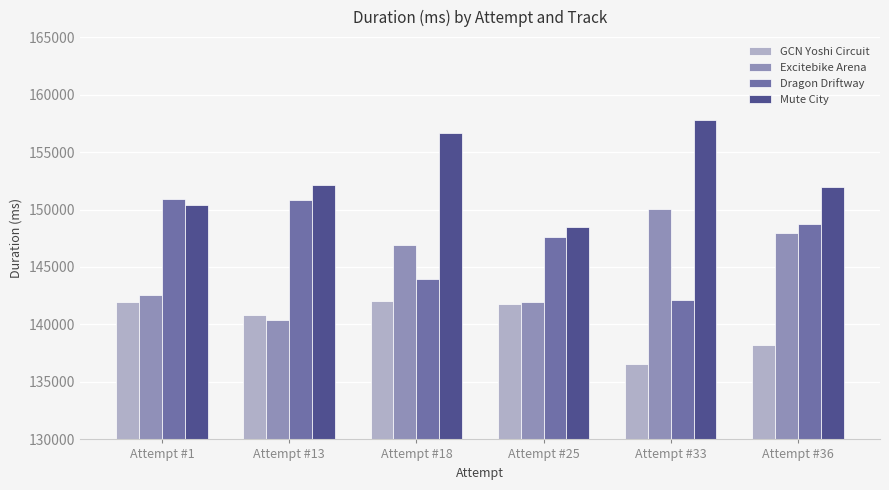

Is the value of Mute City at Attempt #33 greater than the value of Excitebike Arena at Attempt #18?

Yes